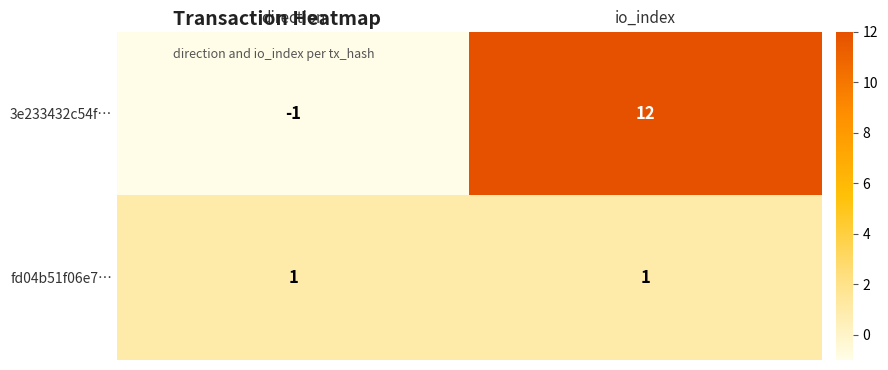

The 3e233432c54f… series shows -1 at direction. True or false?

True